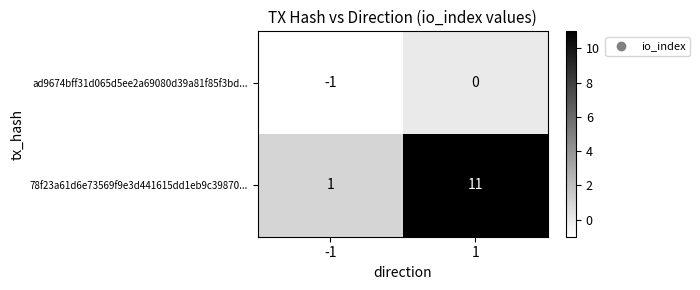

Reading left to right, transcribe all the data shown in this chart.

ad9674bff31d065d5ee2a69080d39a81f85f3bd...: -1=-1	1=0
78f23a61d6e73569f9e3d441615dd1eb9c39870...: -1=1	1=11